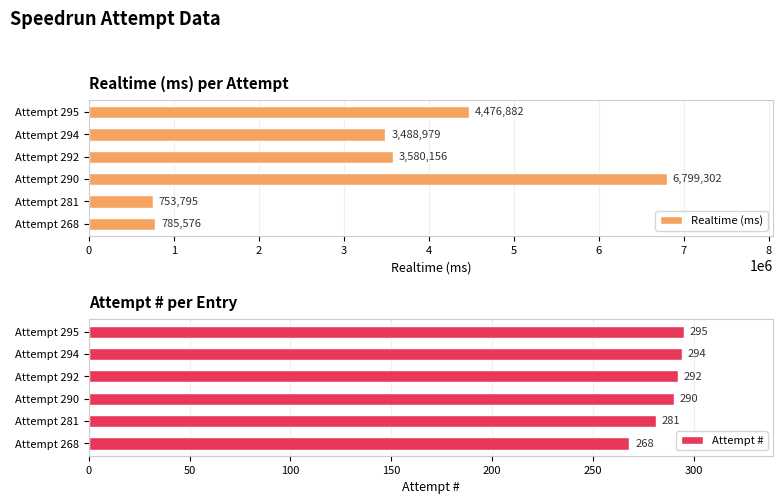

Which series has the largest range (max minus min)?

Realtime (ms)